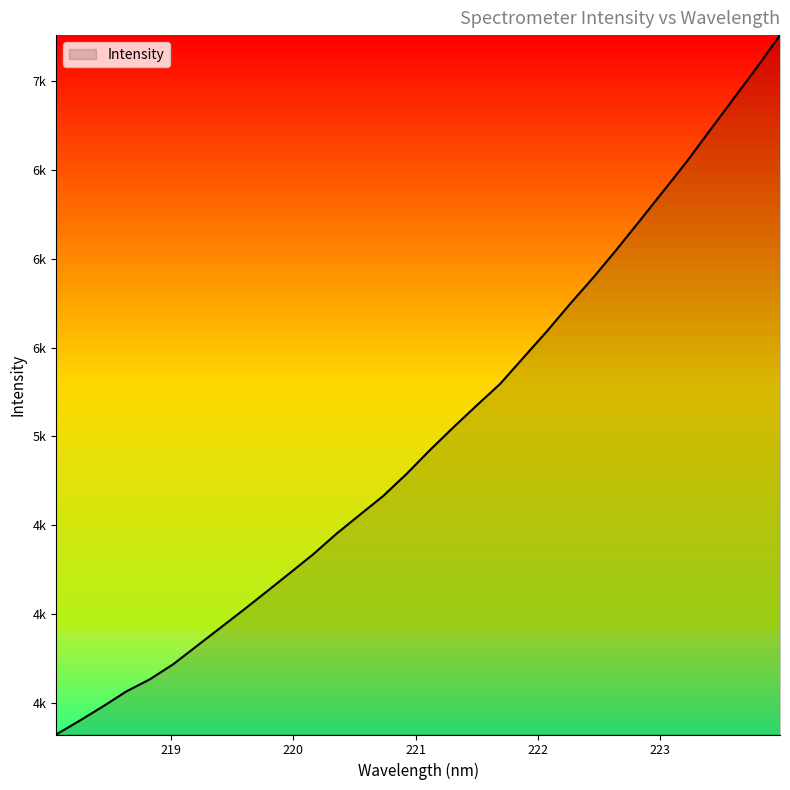

Does the chart have visible grid lines?

No